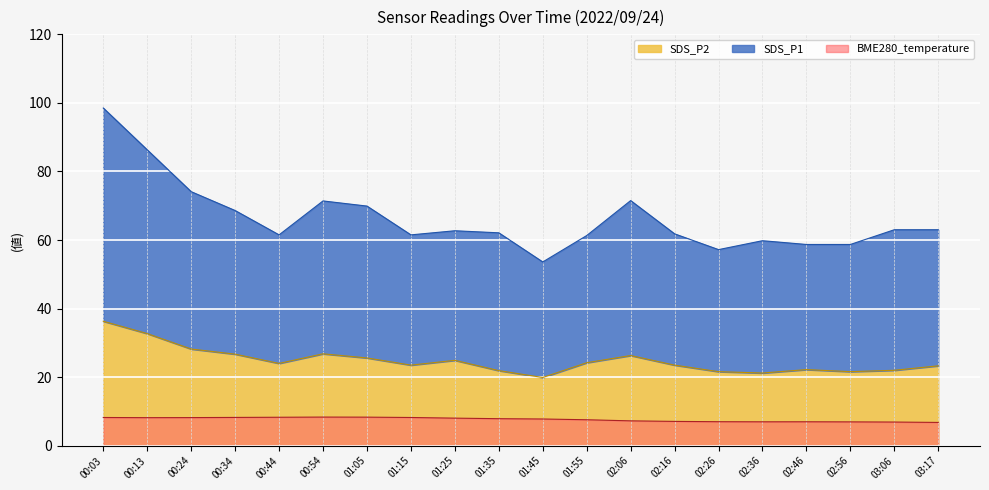

Is it true that BME280_temperature equals 3.0 at 02:06?

False